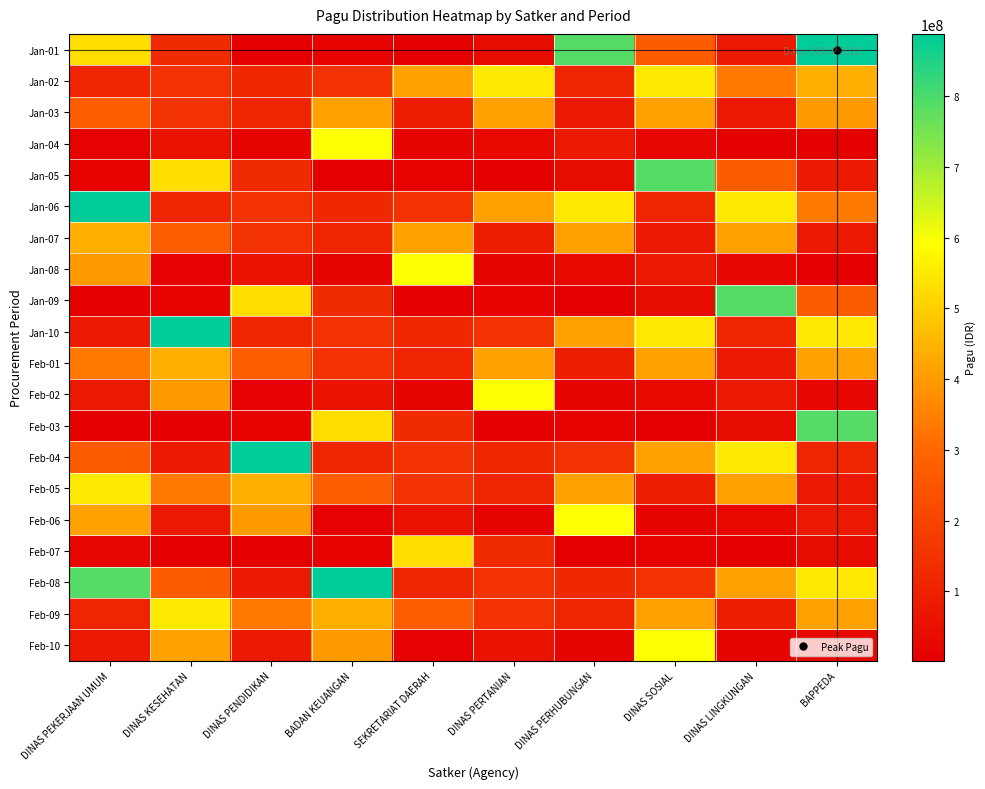

How many series are shown in this chart?

20